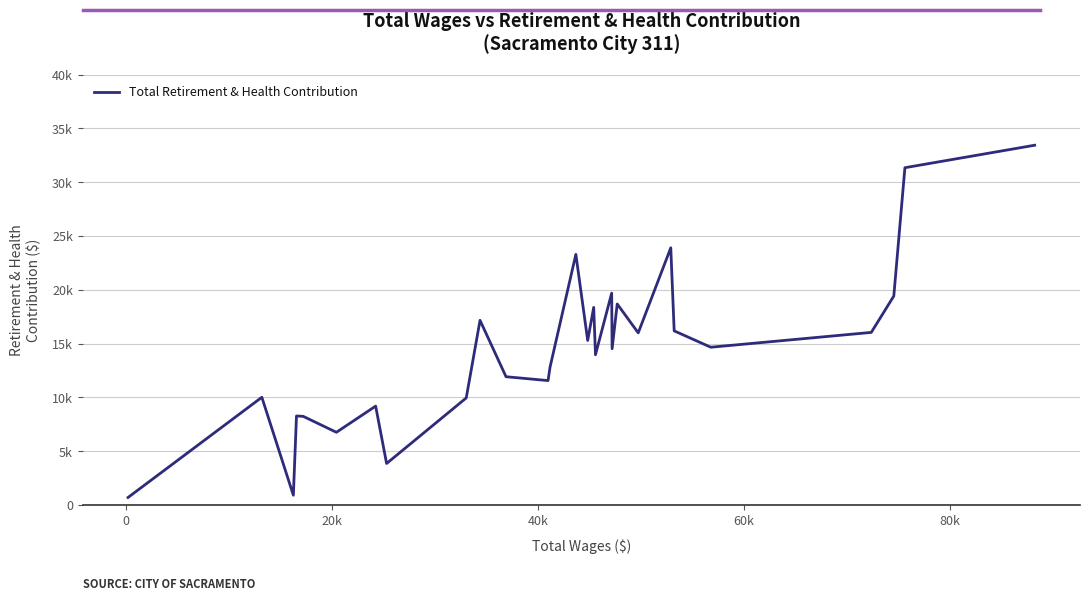

Does the chart display data point markers on the line(s)?

No